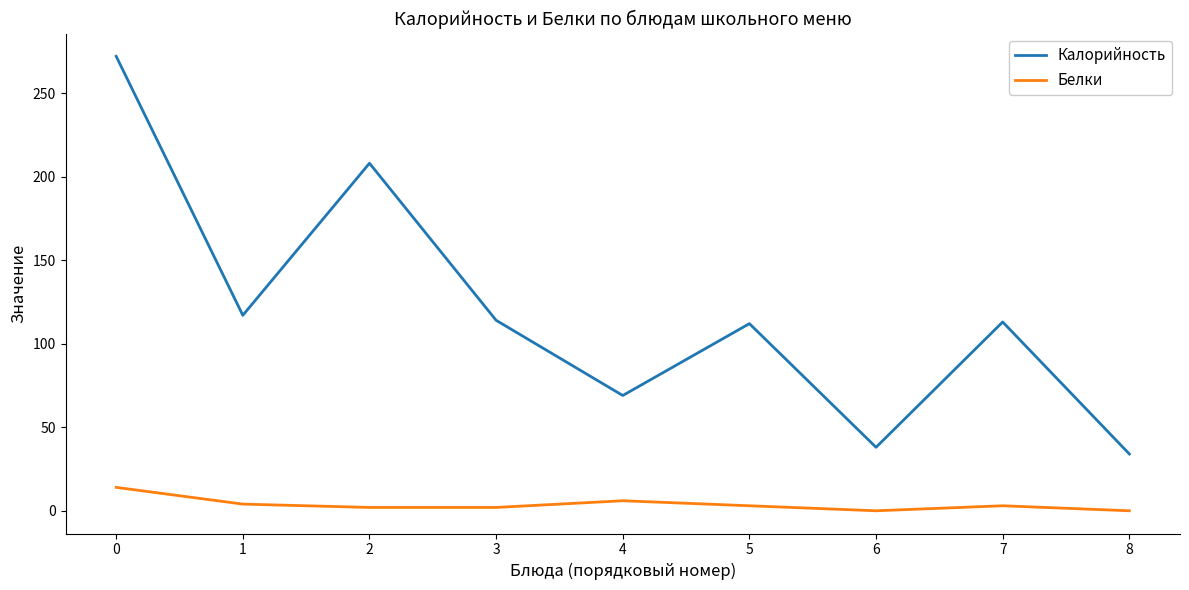

True or false: Калорийность and Белки intersect in this chart.

False